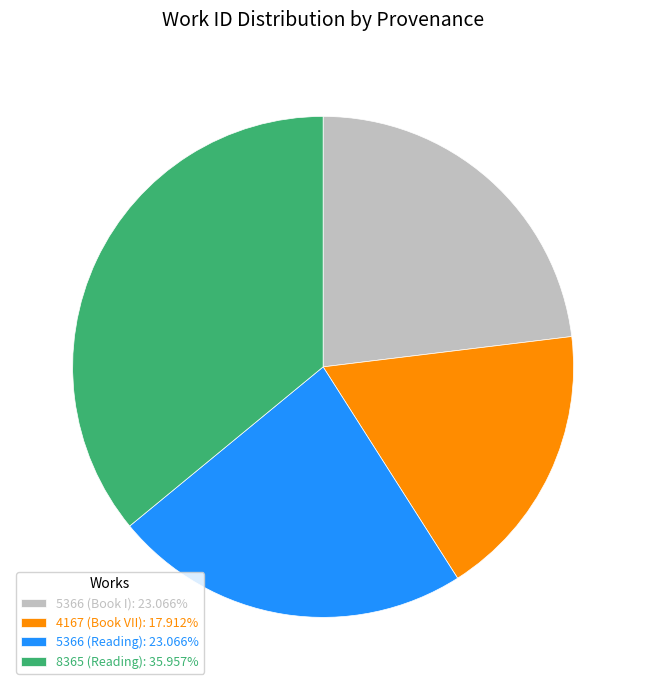

Is there a majority slice in this chart?

No